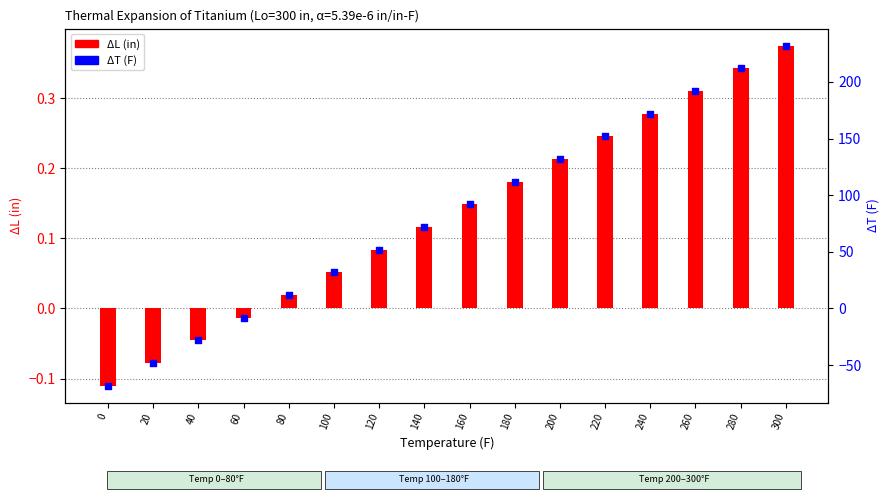

At how many categories does at least one series exceed 79?

8